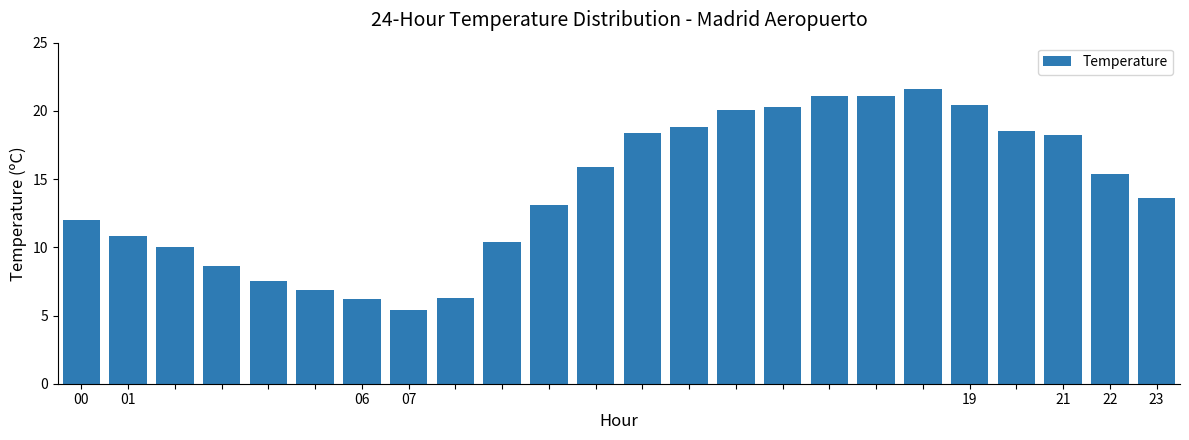

What is the value of the 16th bar from the left?

20.3